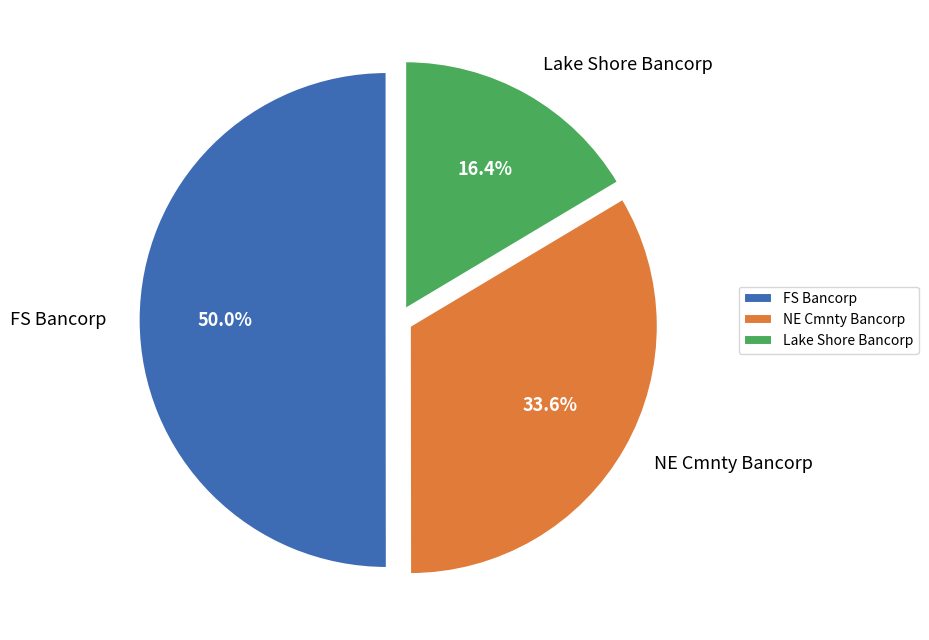

Which category accounts for the majority?

FS Bancorp